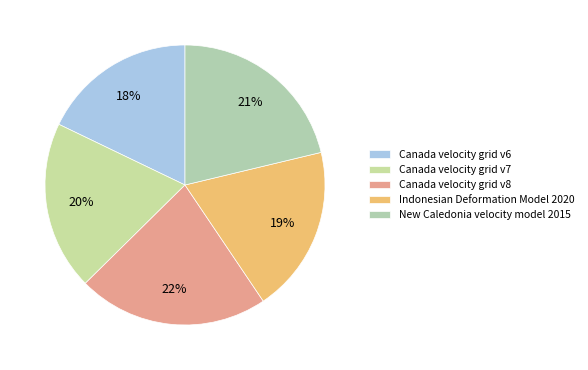

Rank the categories by value from highest to lowest.

Canada velocity grid v8, New Caledonia velocity model 2015, Canada velocity grid v7, Indonesian Deformation Model 2020, Canada velocity grid v6